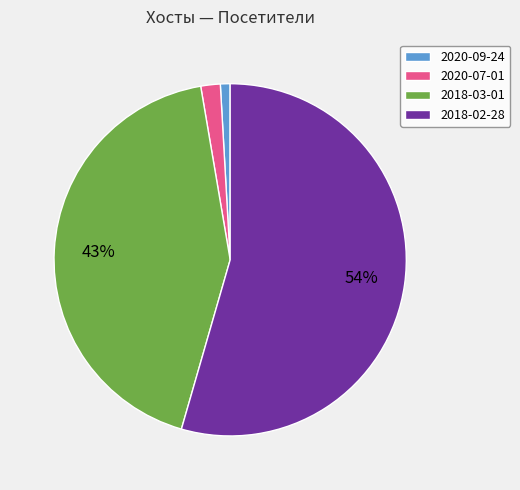

How many slices are in this pie chart?

4